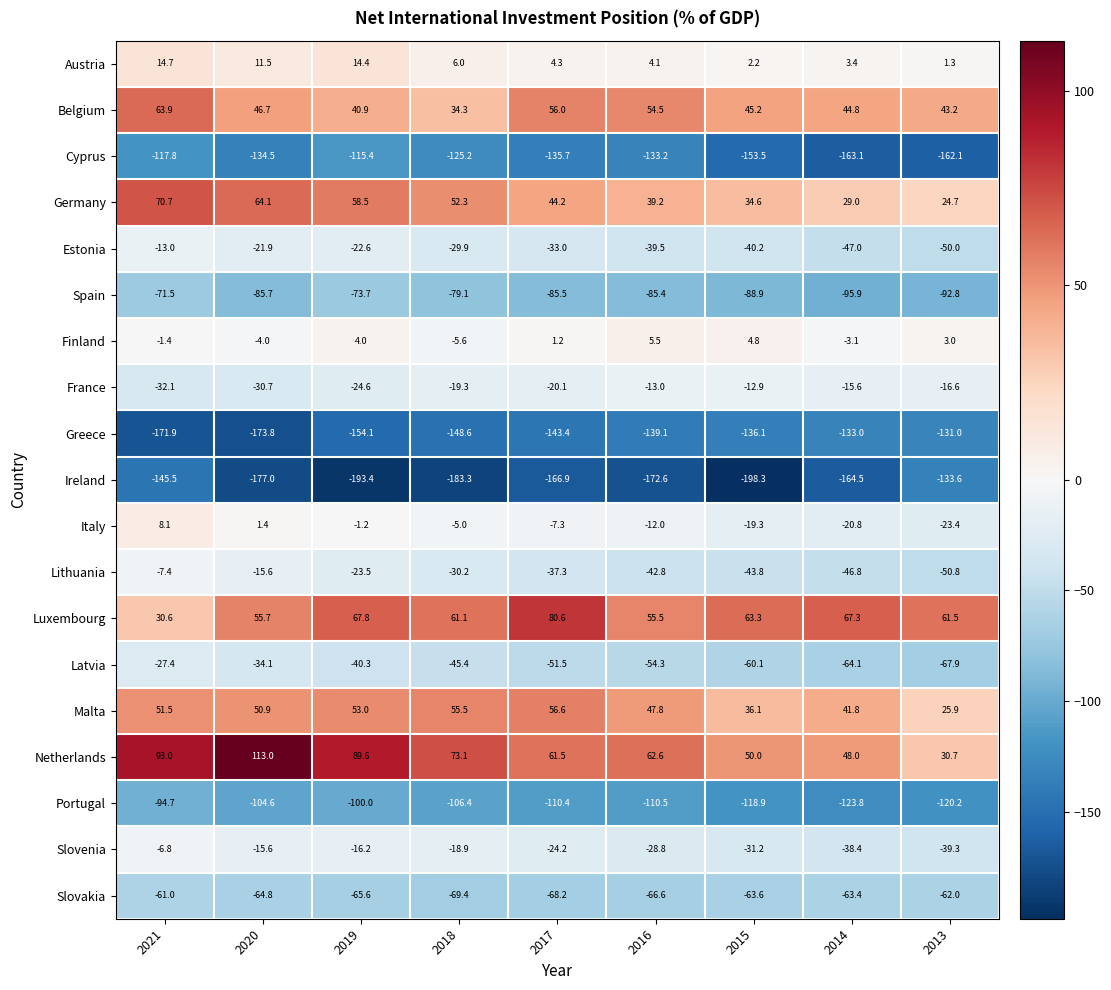

How many values in the Italy series are below -7?

5